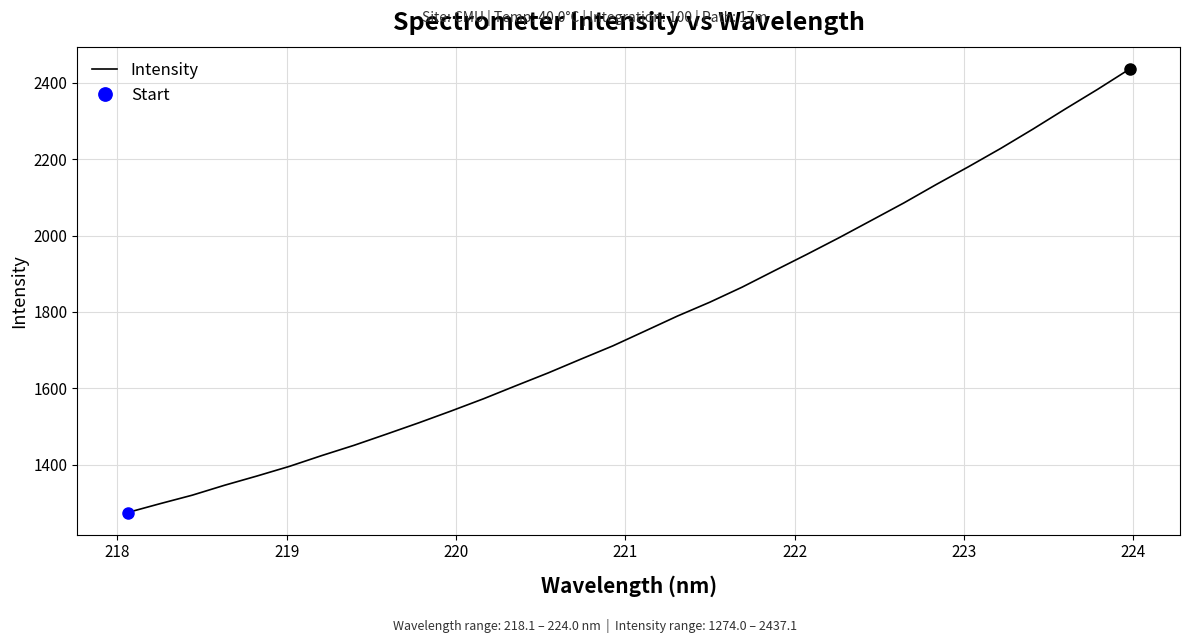

What is the minimum value shown in the chart?

1274.0